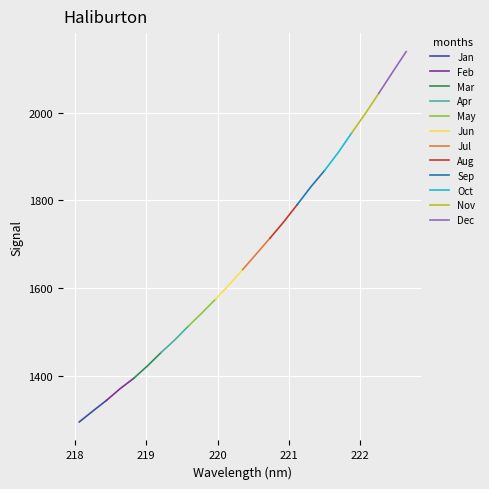

Between 220.9264 and 218.8244, which is larger?

220.9264